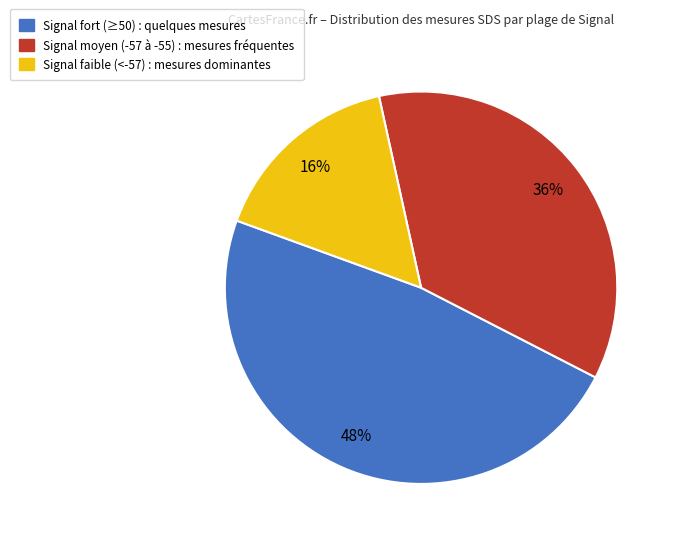

How many segments does this pie chart have?

3